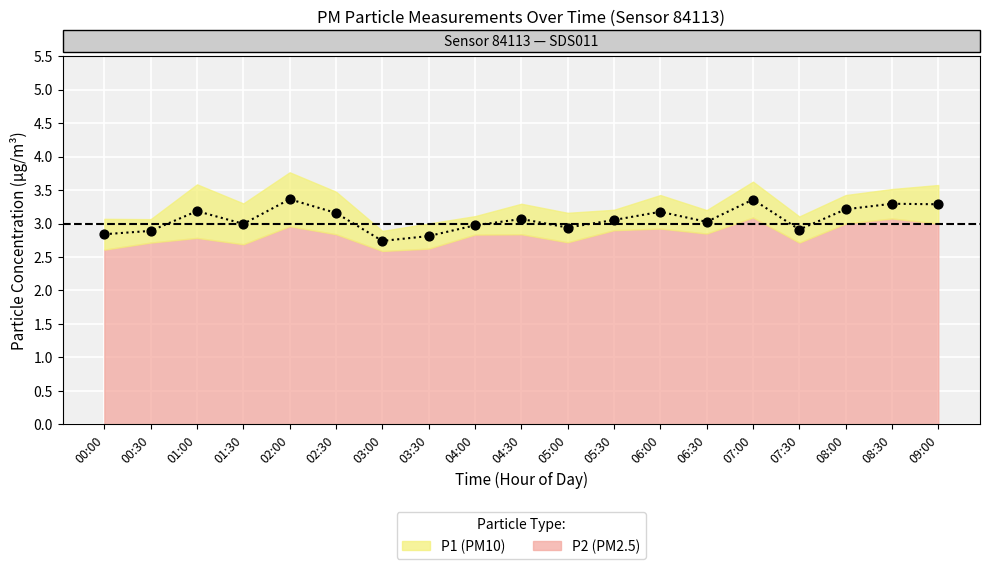

What is the change in value from 03:00 to 05:00?

+0.2